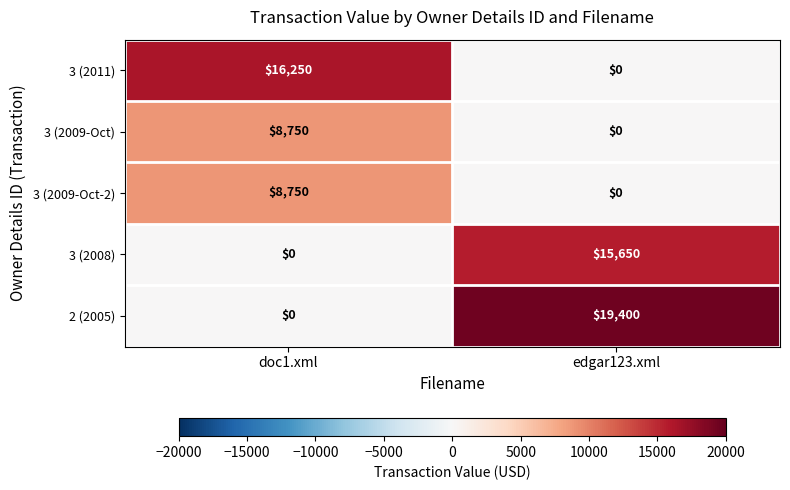

How many categories are shown in the chart?

2